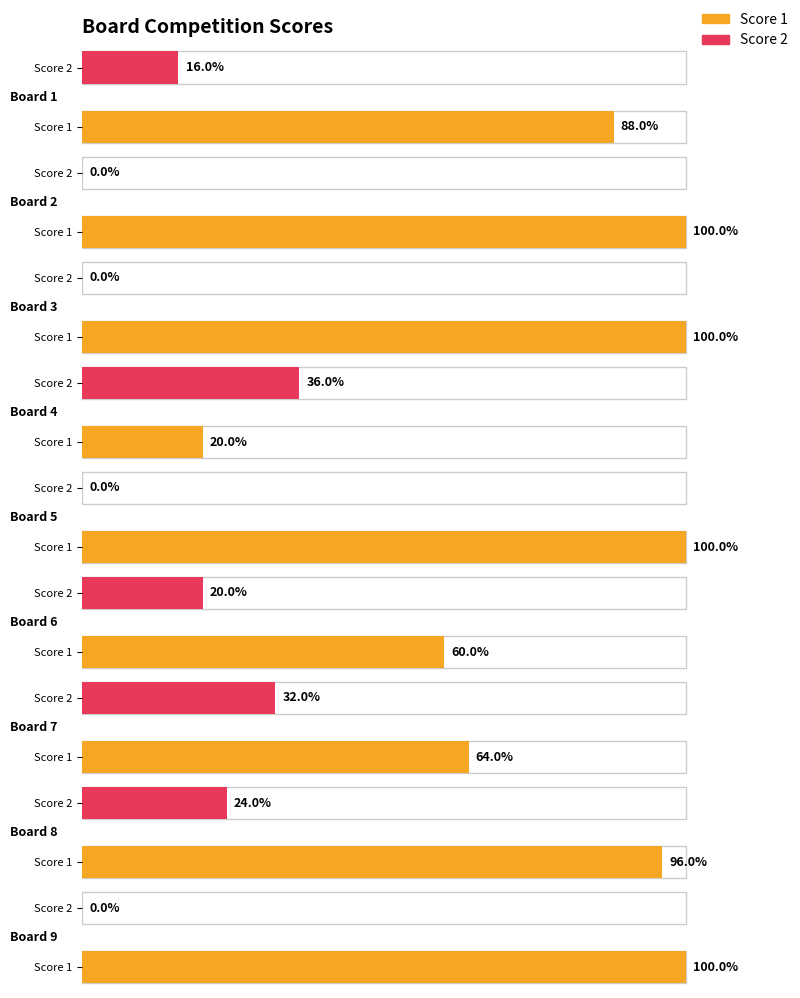

Count the Score 2 values in the range 0 to 6.

7